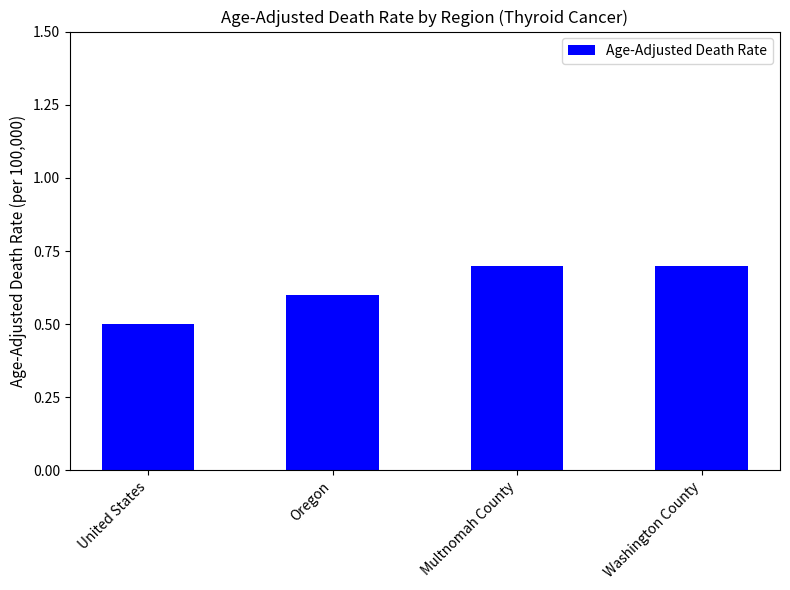

What is the change in value from United States to Multnomah County?

+0.2